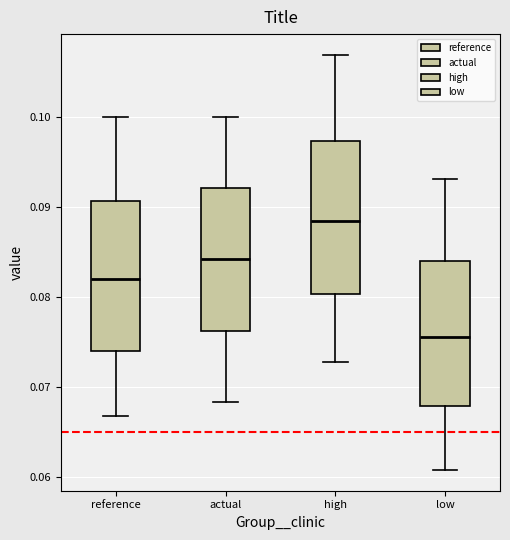

Reading left to right, transcribe this box plot: for each box, give where its median line is, the range the box spans, and where its two whiskers end, as read against the y-axis. The values are not printed on the chart, so give them approximately, as read against the axis.

reference: median 0.082, box 0.074 to 0.091, whiskers 0.067 to 0.100
actual: median 0.084, box 0.076 to 0.092, whiskers 0.068 to 0.100
high: median 0.088, box 0.080 to 0.097, whiskers 0.073 to 0.107
low: median 0.076, box 0.068 to 0.084, whiskers 0.061 to 0.093